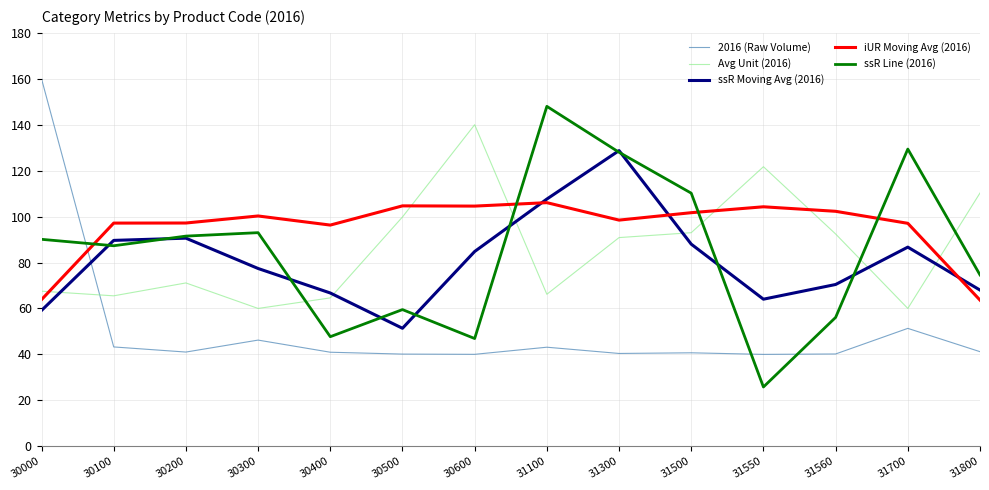

The value of 2016 (Raw Volume) at 31560 is 65.1. True or false?

False